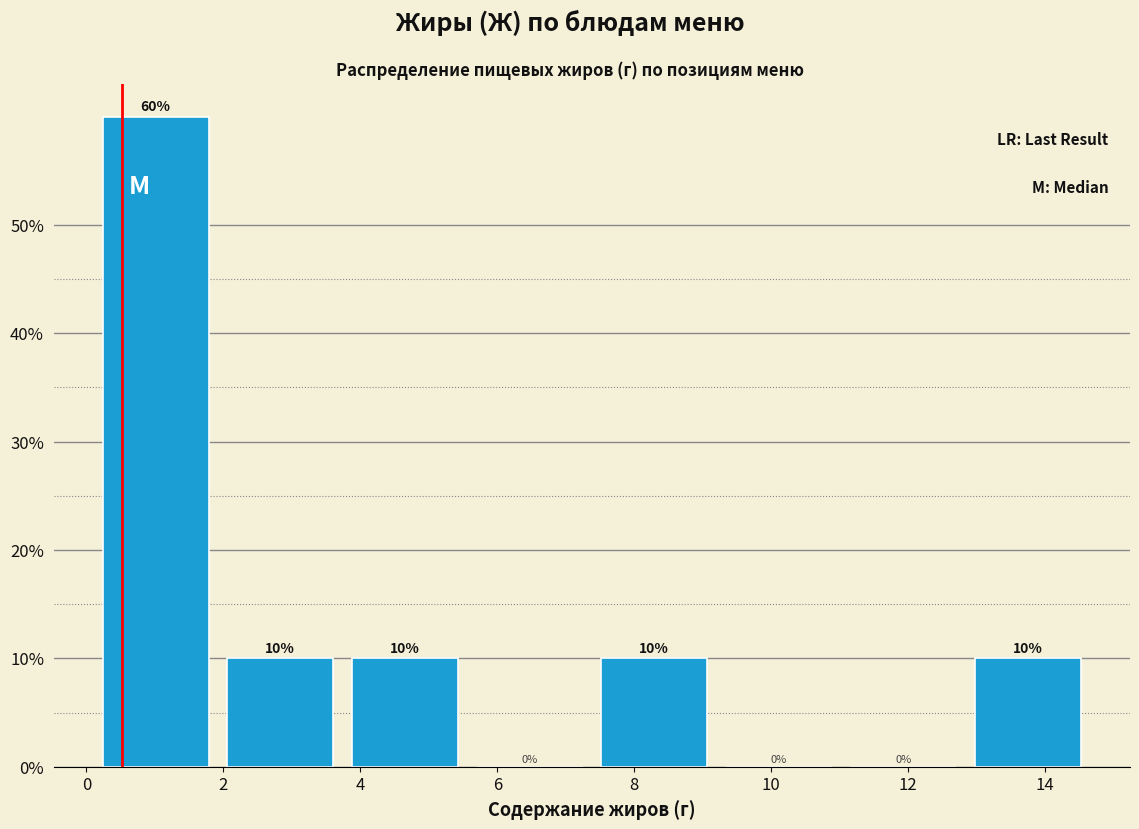

Over which range of the x-axis is the bar tallest?

0.10 to 1.92